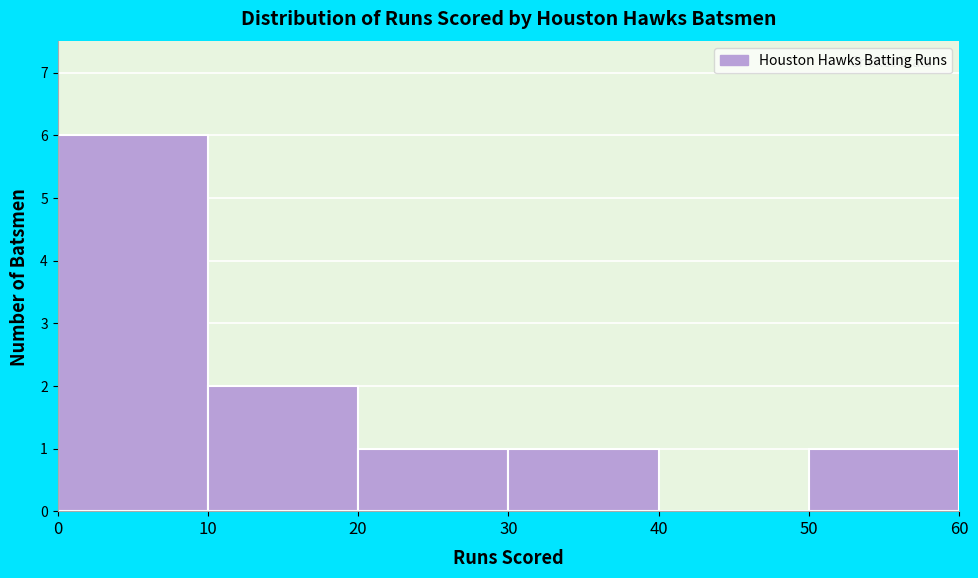

Over which range of the x-axis is the bar tallest?

0 to 10